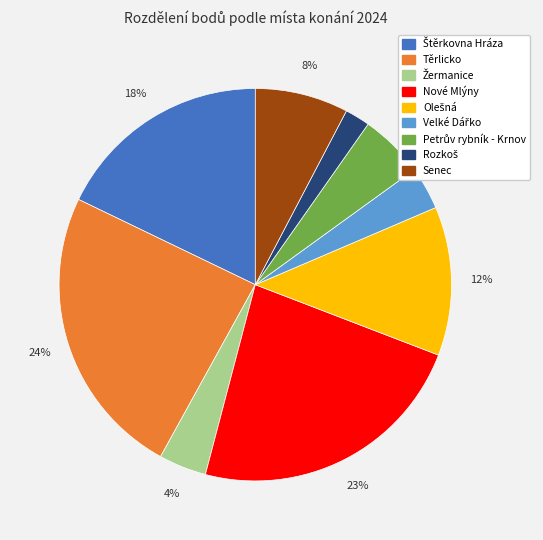

Is there any slice that represents more than half of the pie?

No